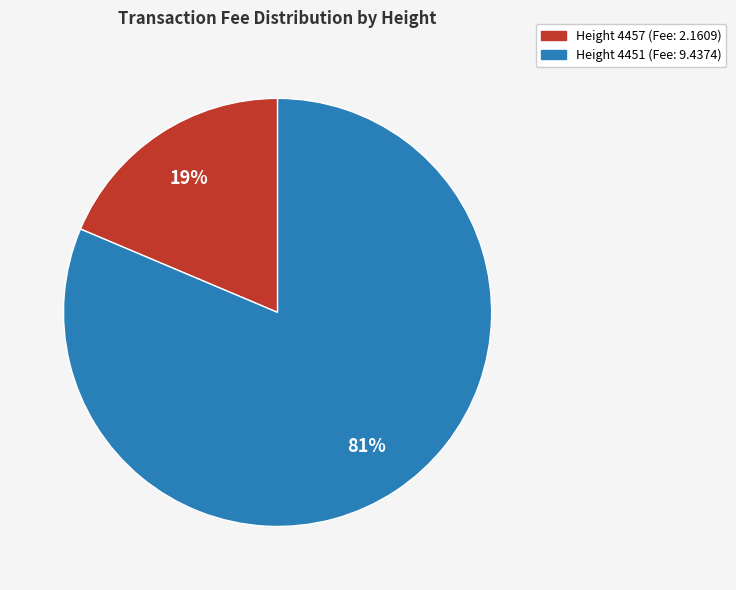

True or false: Height 4451 (Fee: 9.4374) accounts for 81% of the total.

True